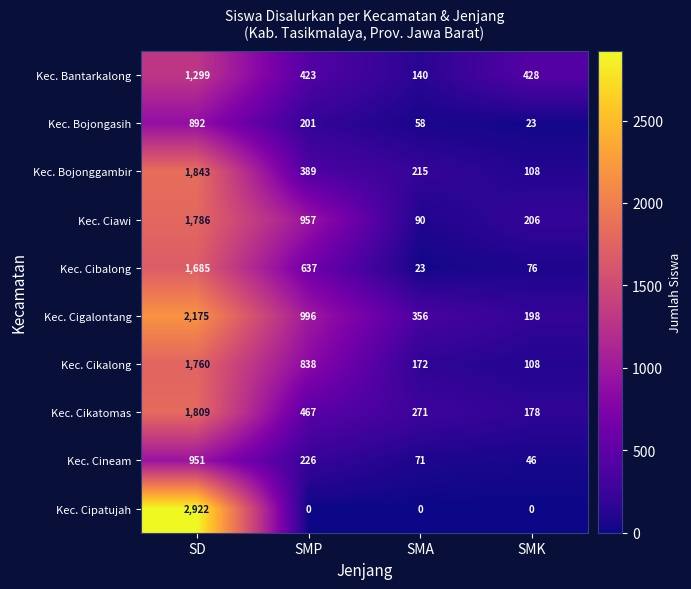

What is the difference between the highest and lowest values at SMK?

428